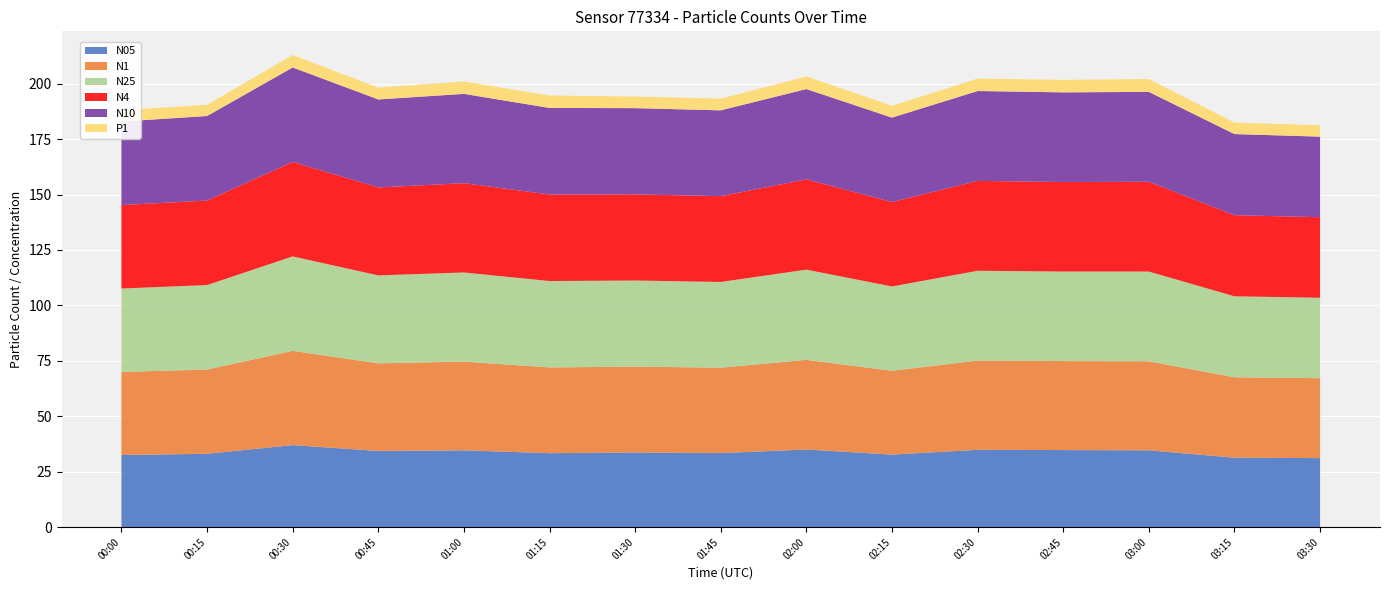

Reading left to right, what are all the values shown in this chart?

N05: 00:00=32.5	00:15=33.1	00:30=37.0	00:45=34.4	01:00=34.6	01:15=33.4	01:30=33.7	01:45=33.4	02:00=35.0	02:15=32.7	02:30=34.9	02:45=34.8	03:00=34.6	03:15=31.3	03:30=31.1
N1: 00:00=37.5	00:15=38.0	00:30=42.5	00:45=39.5	01:00=40.0	01:15=38.7	01:30=38.7	01:45=38.5	02:00=40.4	02:15=37.8	02:30=40.3	02:45=40.1	03:00=40.1	03:15=36.3	03:30=36.0
N25: 00:00=37.6	00:15=38.1	00:30=42.6	00:45=39.6	01:00=40.2	01:15=39.0	01:30=38.8	01:45=38.7	02:00=40.7	02:15=38.0	02:30=40.5	02:45=40.4	03:00=40.5	03:15=36.5	03:30=36.3
N4: 00:00=37.6	00:15=38.1	00:30=42.6	00:45=39.7	01:00=40.3	01:15=39.0	01:30=38.9	01:45=38.7	02:00=40.7	02:15=38.1	02:30=40.5	02:45=40.4	03:00=40.5	03:15=36.6	03:30=36.3
N10: 00:00=37.6	00:15=38.1	00:30=42.6	00:45=39.7	01:00=40.3	01:15=39.0	01:30=38.9	01:45=38.7	02:00=40.7	02:15=38.1	02:30=40.5	02:45=40.4	03:00=40.5	03:15=36.6	03:30=36.3
P1: 00:00=5.1	00:15=5.1	00:30=5.6	00:45=5.3	01:00=5.6	01:15=5.6	01:30=5.2	01:45=5.3	02:00=5.7	02:15=5.3	02:30=5.6	02:45=5.6	03:00=5.8	03:15=5.2	03:30=5.1